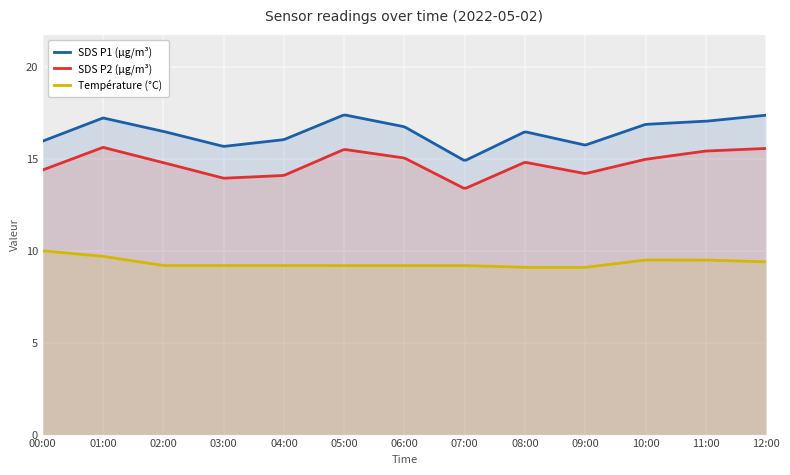

True or false: Temp has more than 1 points higher than both neighbors.

False